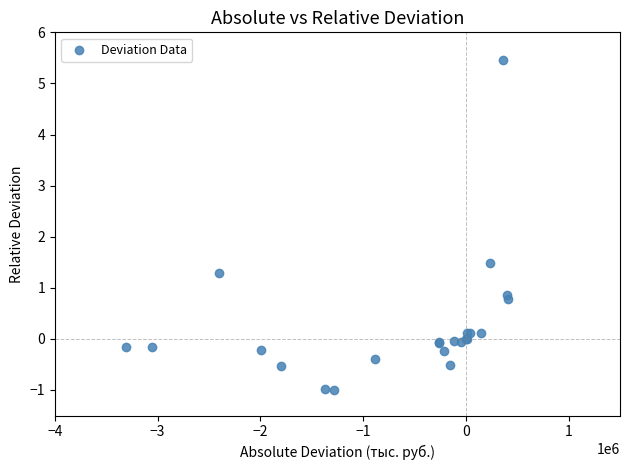

What Y value in the scatter plot is closest to 2?

1.5